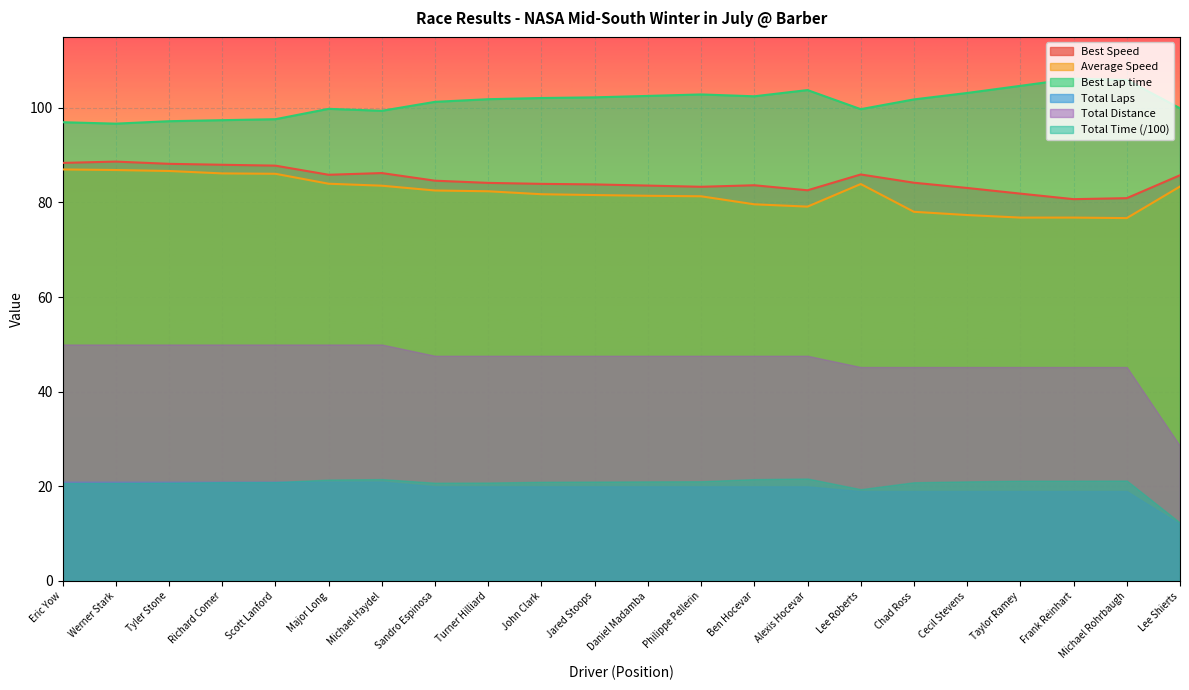

Which series changed the most between Ben Hocevar and Alexis Hocevar?

Best Lap time